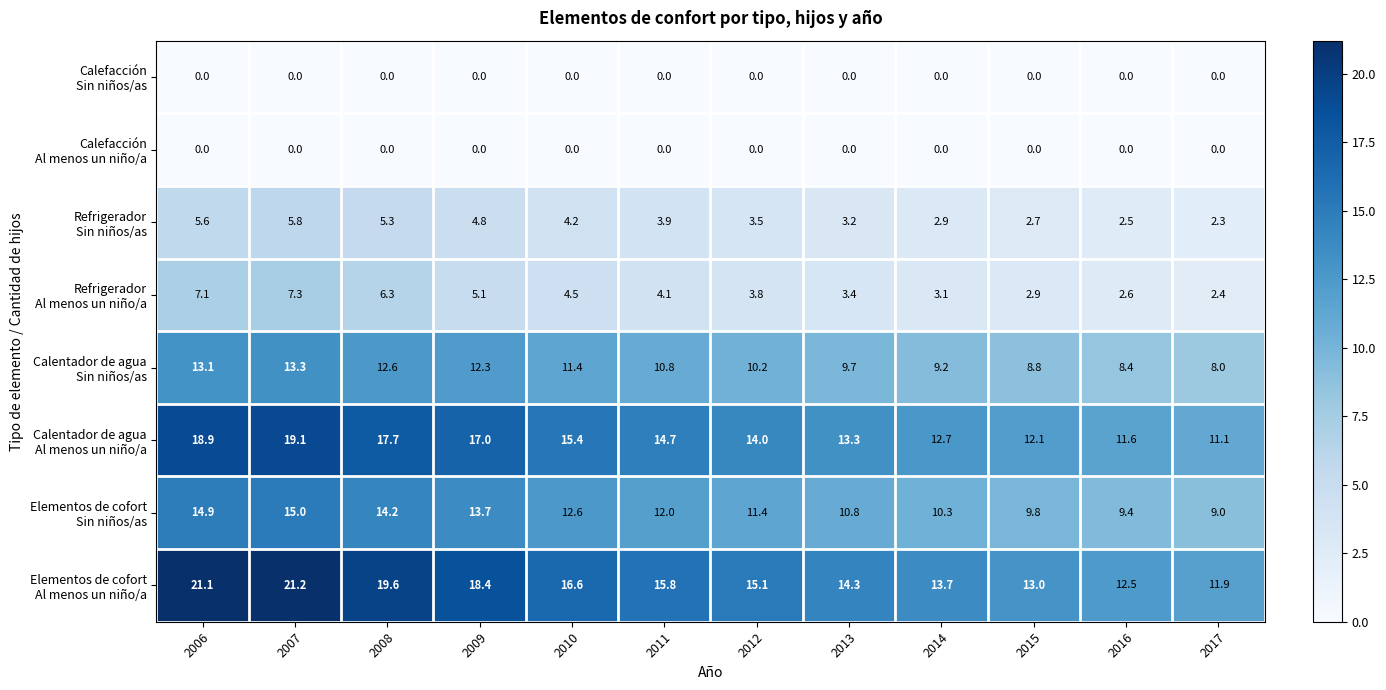

What is the difference between the highest and lowest values at 2015?

13.0